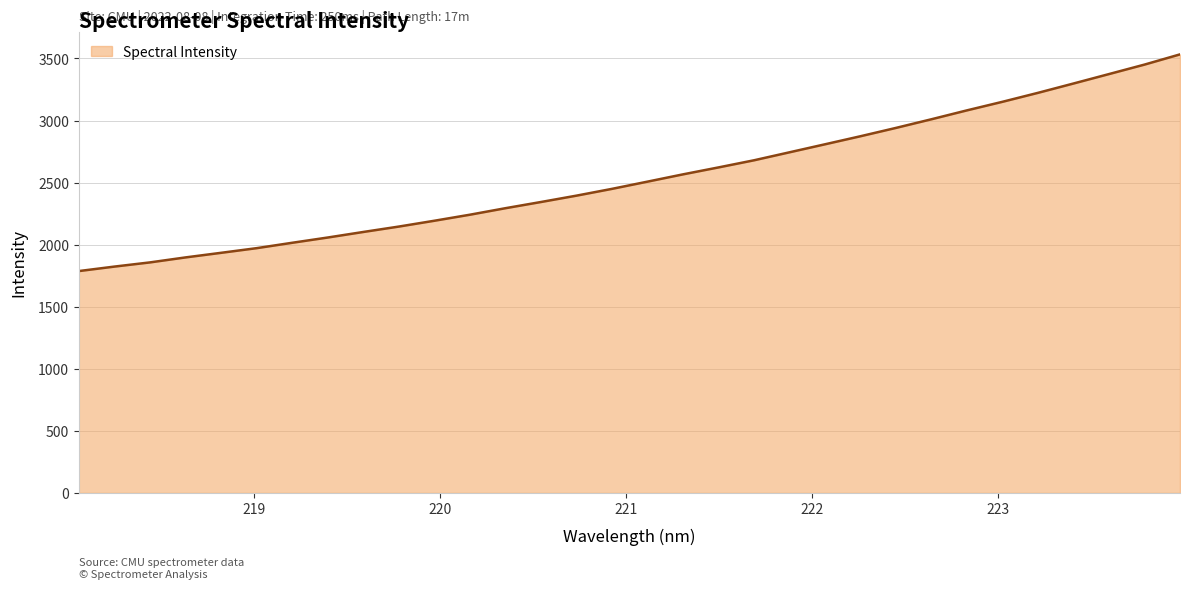

What is the maximum value shown in the chart?

3533.0